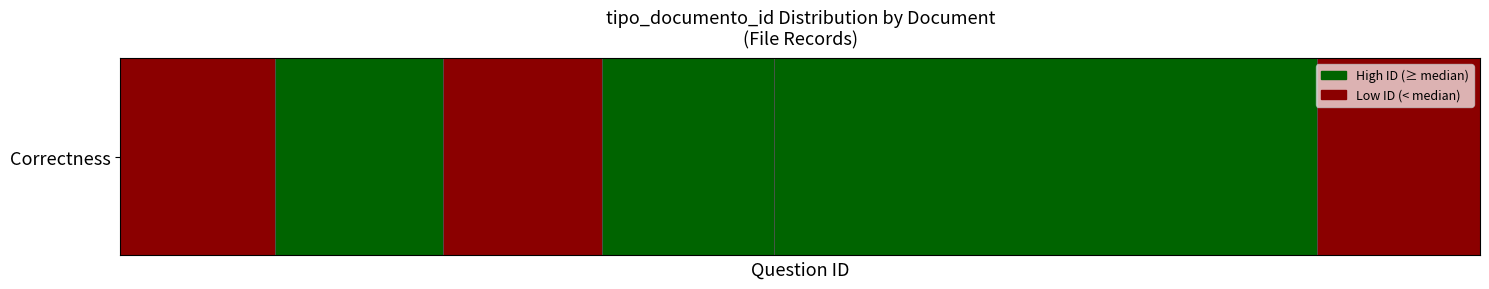

Reading left to right, extract all data points from this chart.

vj6IpufGTko%253D=35	KivBEw3I8SY%253D=38	pRw31Dx9Pso%253D=36	SY6Tbn%252FgR74%253D=39	jjtD1r5TqOM%253D=123	RwzmcfsRdGA%253D=37